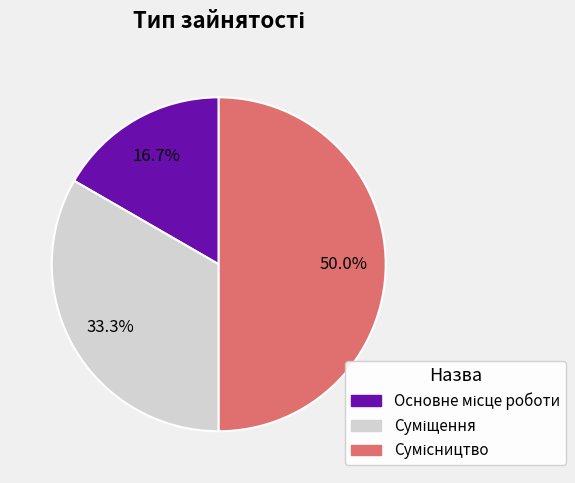

How many slices are in this pie chart?

3